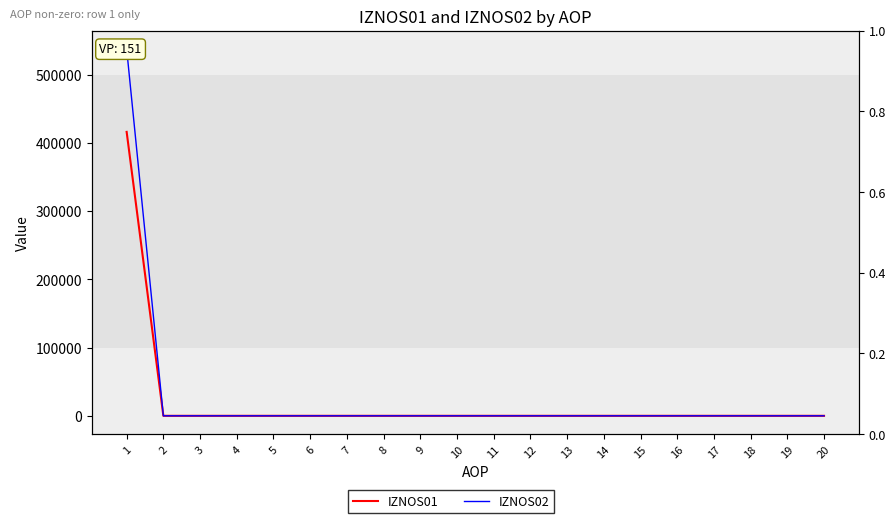

True or false: IZNOS02 and IZNOS01 cross at least once.

False